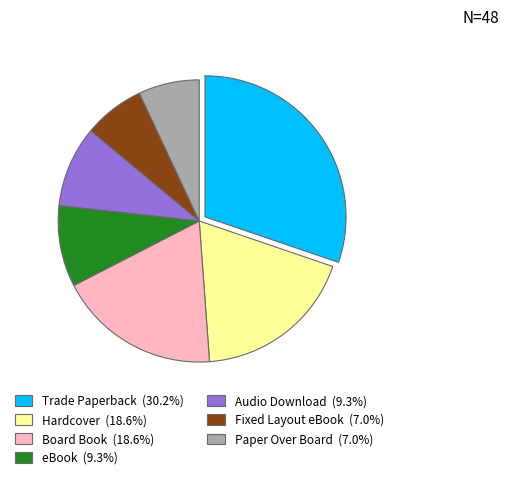

Do eBook and Board Book together represent more than half of the pie?

No